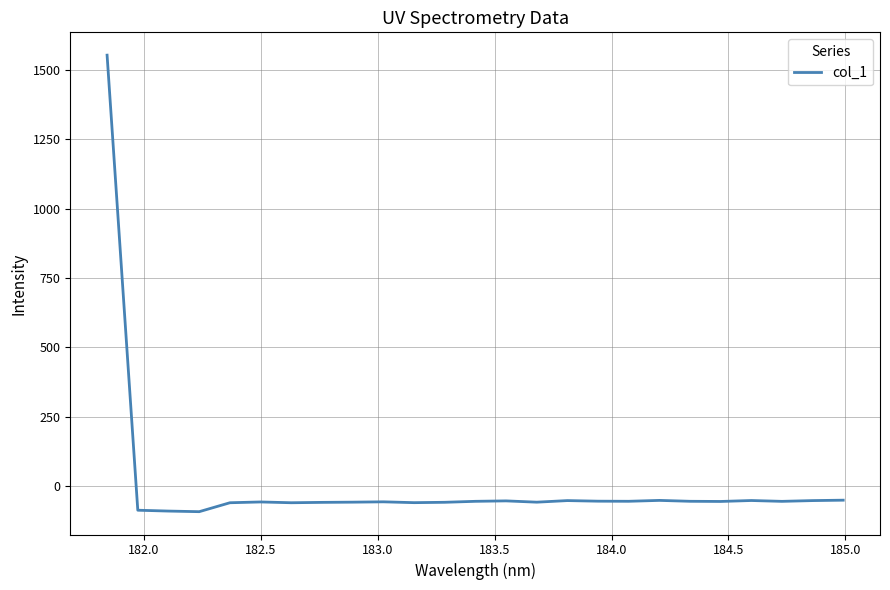

What is the smallest value displayed?

-93.4